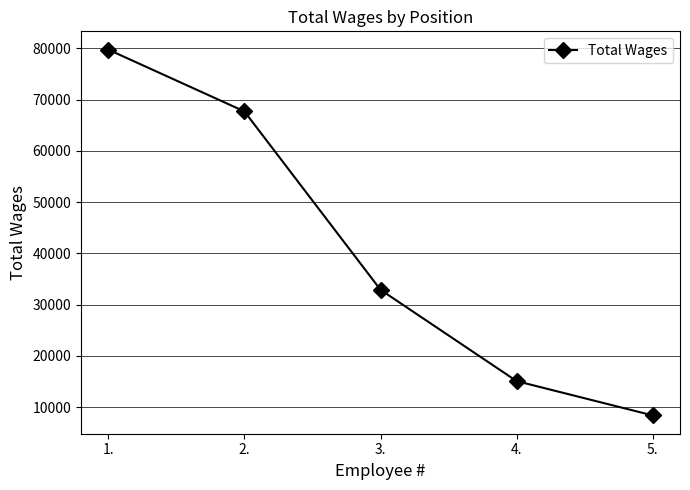

What is the label of the 3rd point from the left?

3.